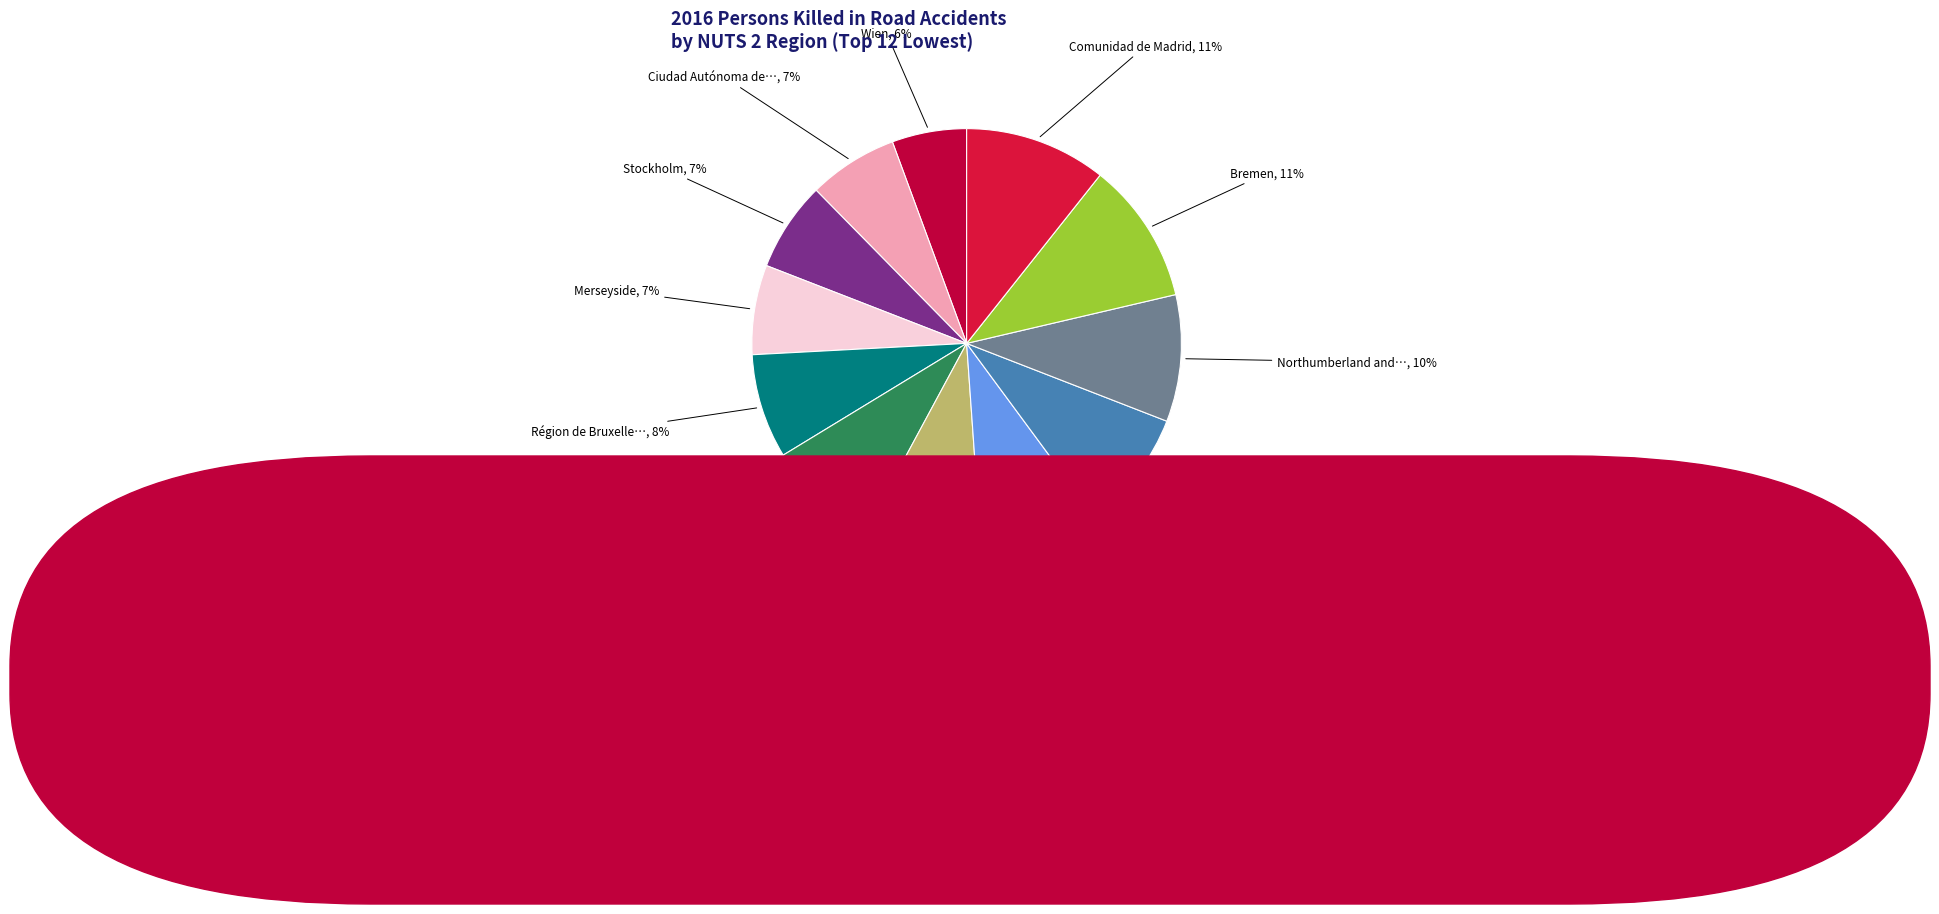

Which category has the biggest portion of the pie?

Bremen